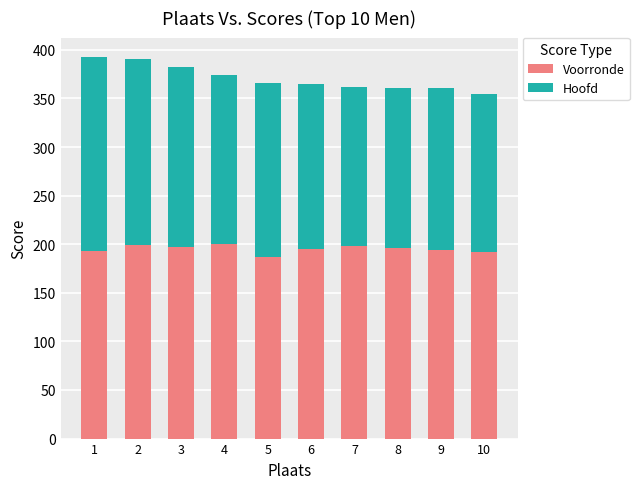

What is the sum of the Voorronde values at 10 and 7?

390